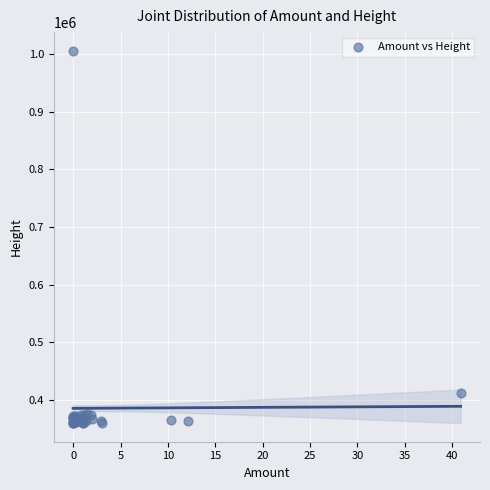

What Y value in the scatter plot is closest to 682571?

412256